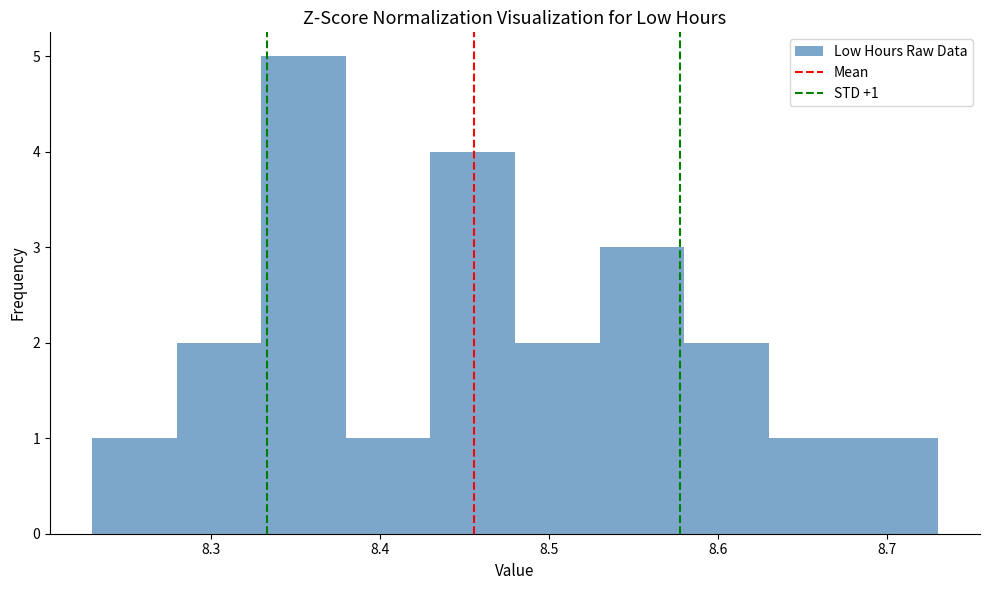

Which range on the x-axis has the tallest bar?

8.33 to 8.38